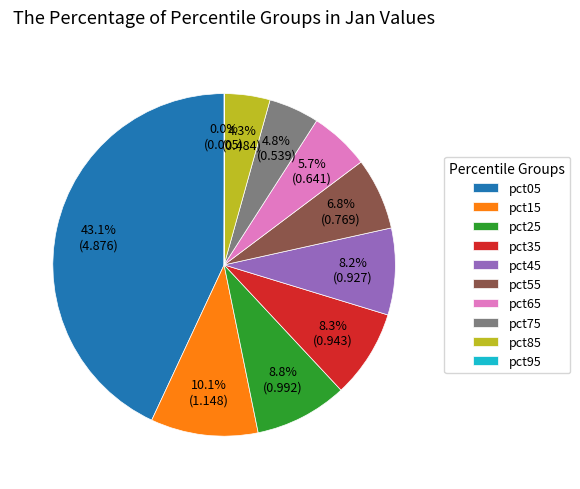

Which slice is the largest?

pct05